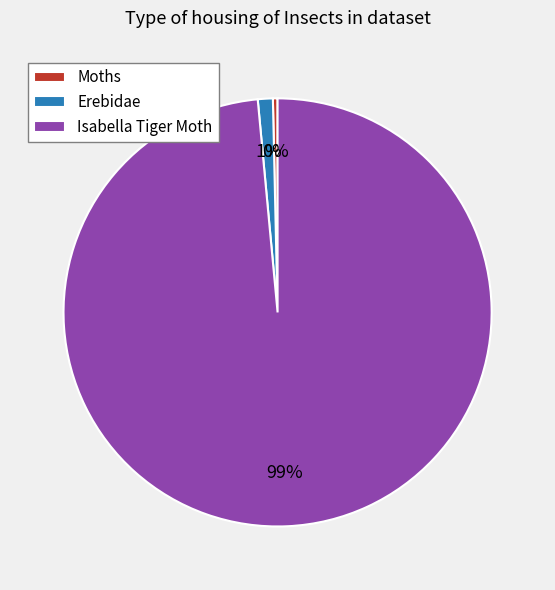

The Erebidae slice represents 1% of the pie. True or false?

True